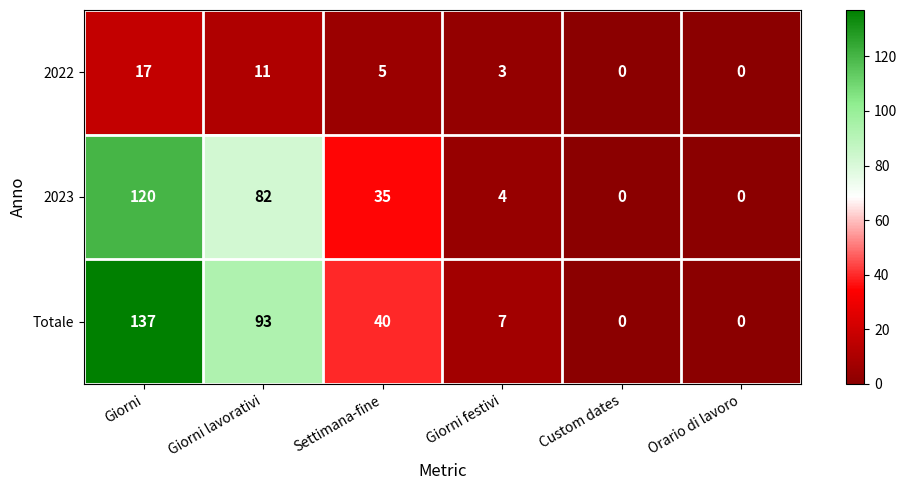

Reading right to left, what are all the values shown in this chart?

2022: 0	0	3	5	11	17
2023: 0	0	4	35	82	120
Totale: 0	0	7	40	93	137